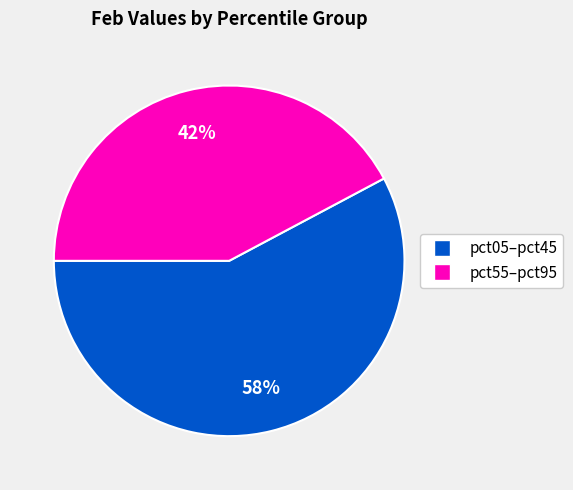

Does any single category account for the majority?

Yes